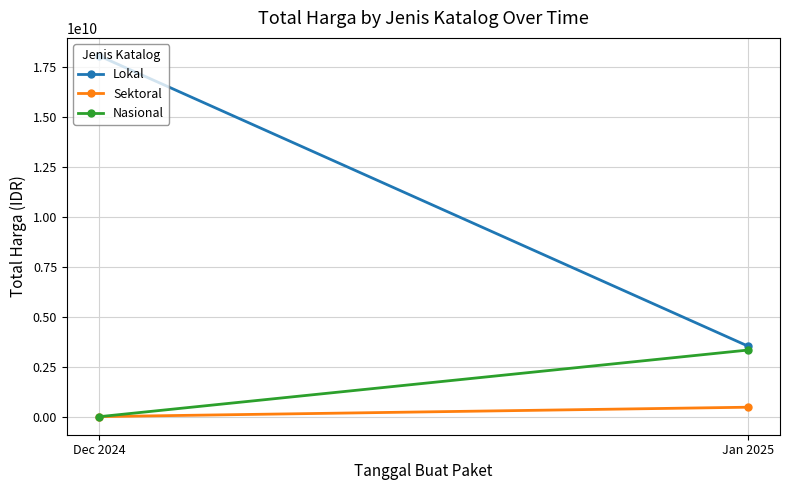

At Jan 2025, list the series in order from smallest to largest.

Sektoral, Nasional, Lokal